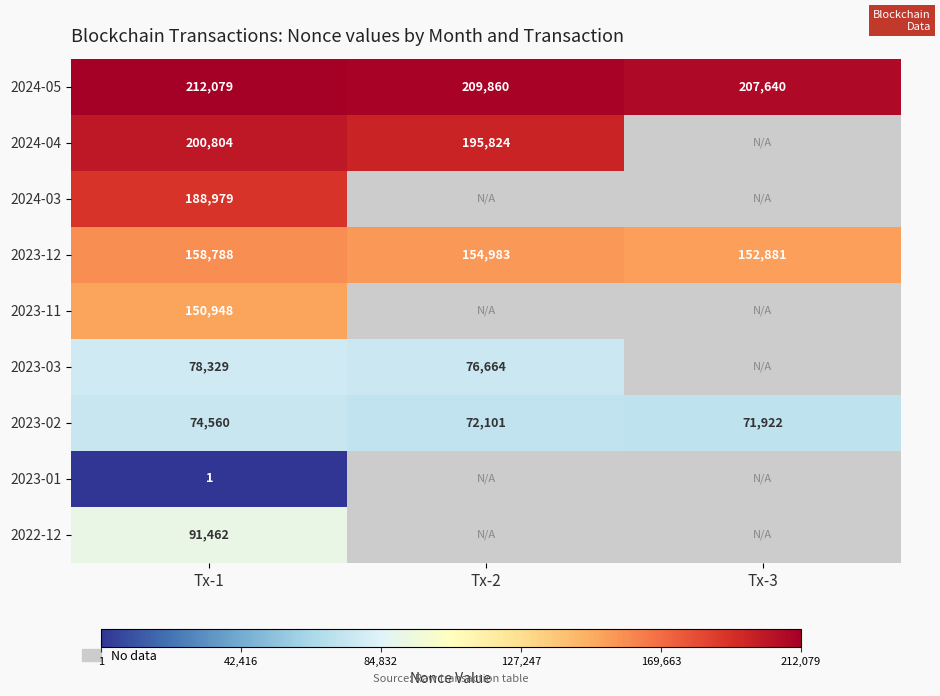

What value does the 2023-02 series have at Tx-3?

71922